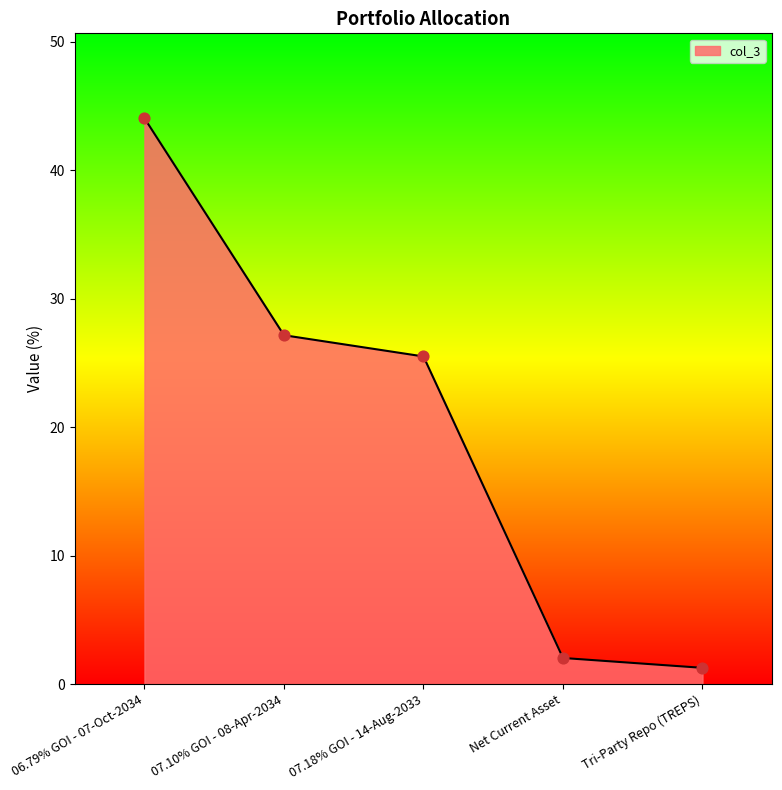

What is the change in value from 07.10% GOI - 08-Apr-2034 to 07.18% GOI - 14-Aug-2033?

-1.7